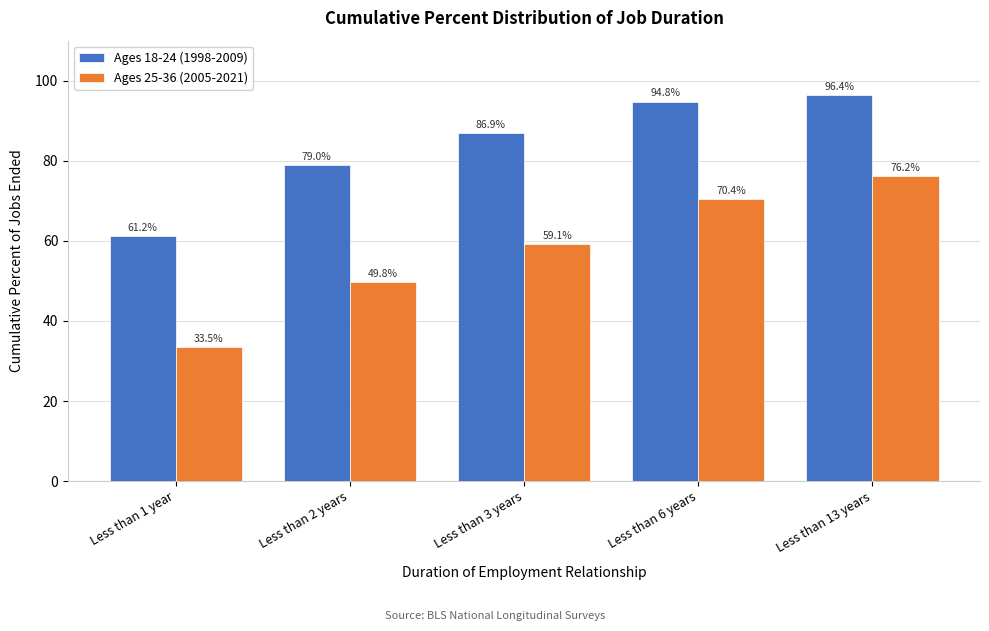

Reading left to right, extract all data points from this chart.

Ages 18-24 (1998-2009): Less than 1 year=61.2	Less than 2 years=79.0	Less than 3 years=86.9	Less than 6 years=94.8	Less than 13 years=96.4
Ages 25-36 (2005-2021): Less than 1 year=33.5	Less than 2 years=49.8	Less than 3 years=59.1	Less than 6 years=70.4	Less than 13 years=76.2